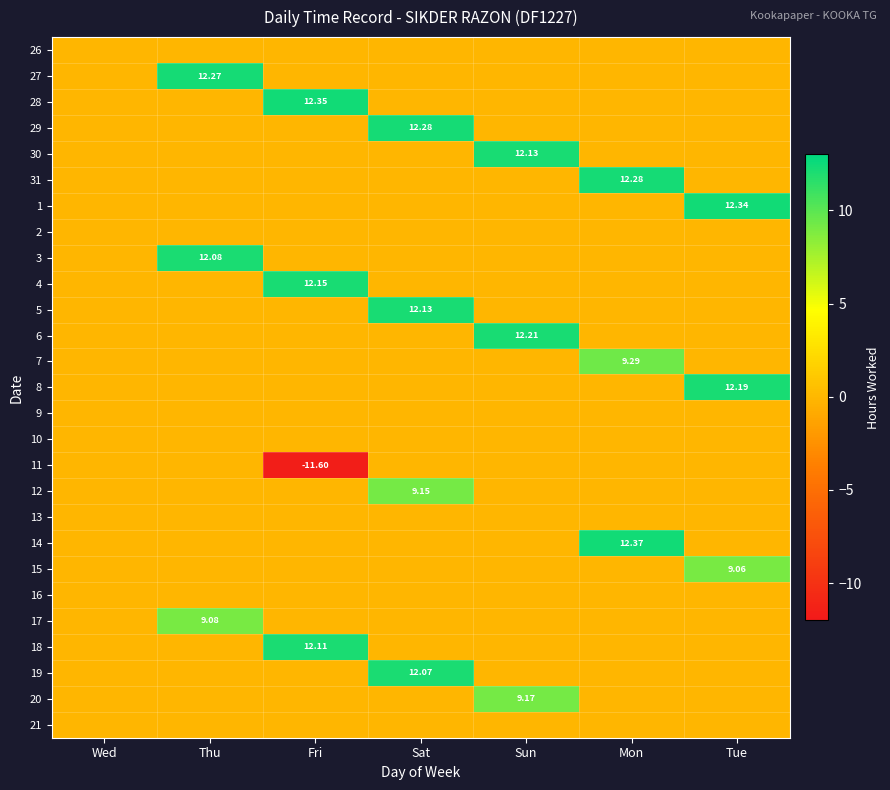

List the series in order of their peak value, highest first.

14, 28, 1, 29, 31, 27, 6, 8, 4, 30, 5, 18, 3, 19, 7, 20, 12, 17, 15, 26, 2, 9, 10, 11, 13, 16, 21